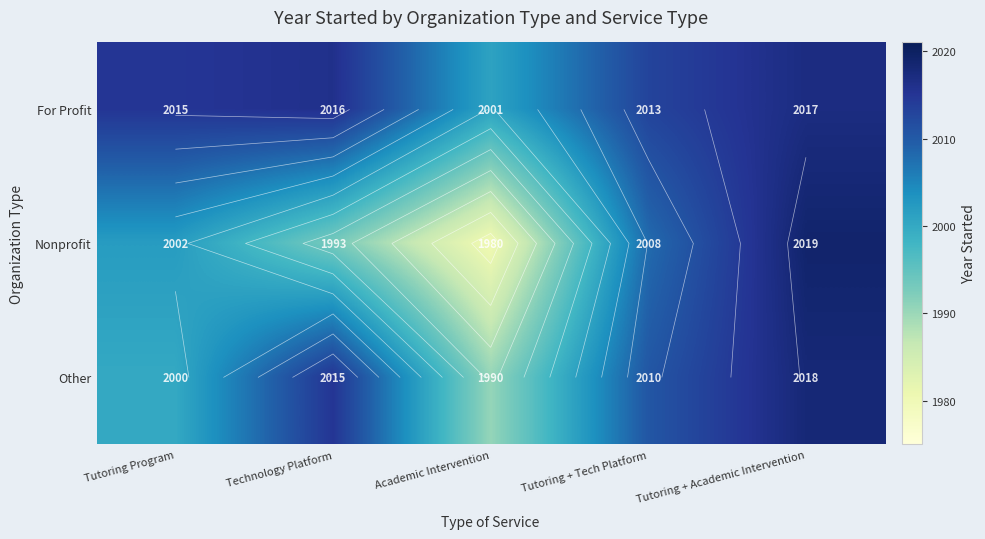

Which series changed the most between Academic Intervention and Tutoring + Tech Platform?

Nonprofit